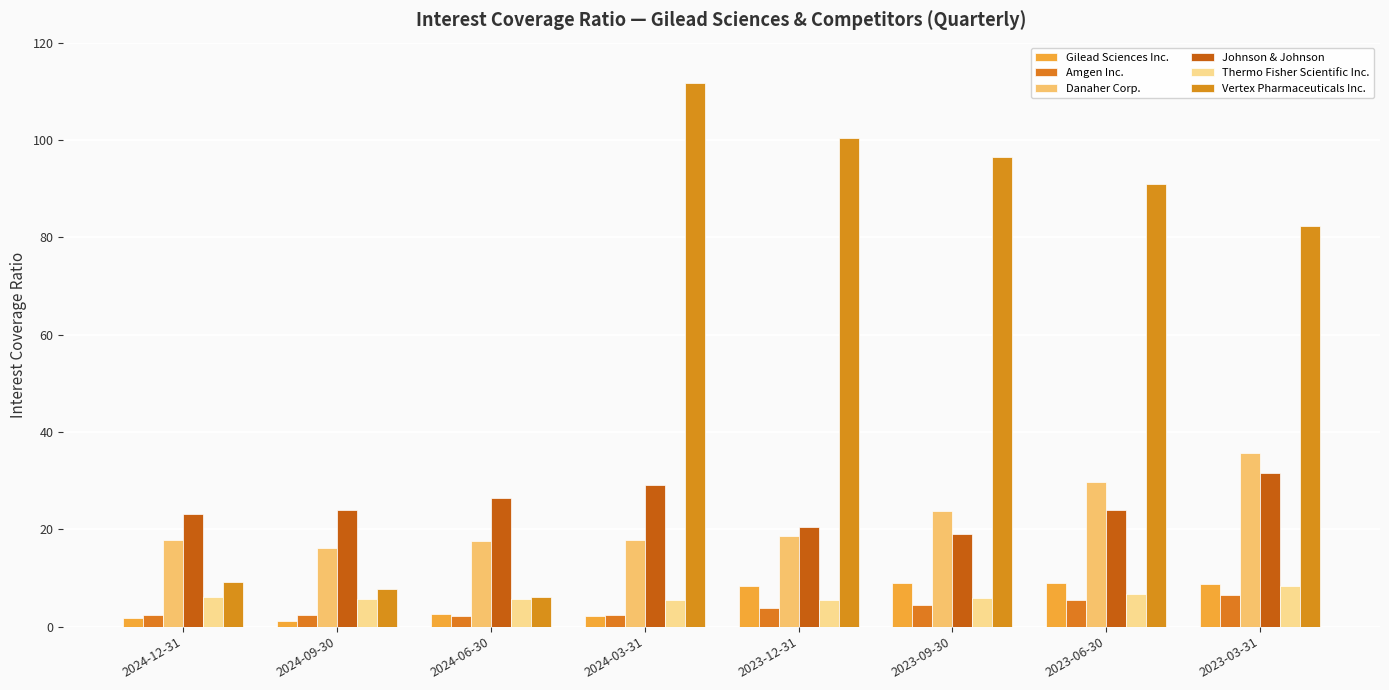

What is the label of the 2nd bar from the left?

2024-09-30